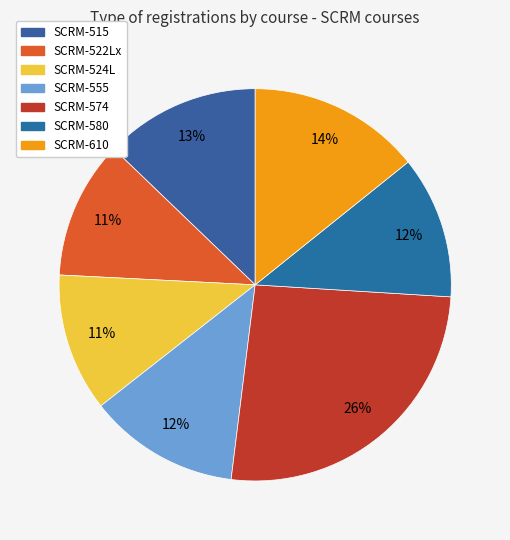

The SCRM-574 slice represents 26% of the pie. True or false?

True